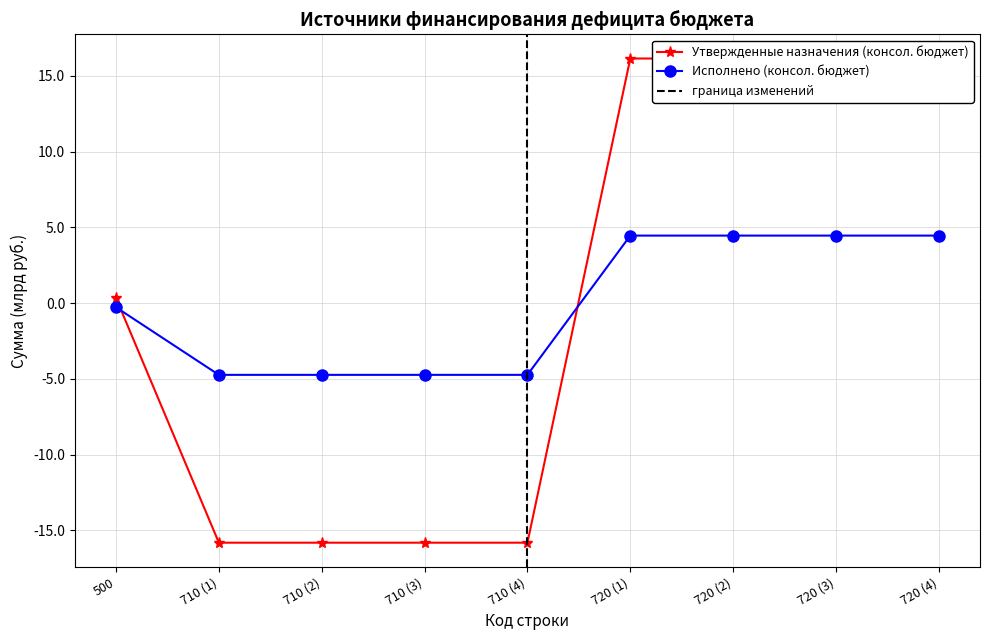

Reading right to left, list all the values displayed in this chart.

Утвержденные назначения (консол. бюджет): 16.2	16.2	16.2	16.2	-15.8	-15.8	-15.8	-15.8	0.3
Исполнено (консол. бюджет): 4.5	4.5	4.5	4.5	-4.7	-4.7	-4.7	-4.7	-0.3